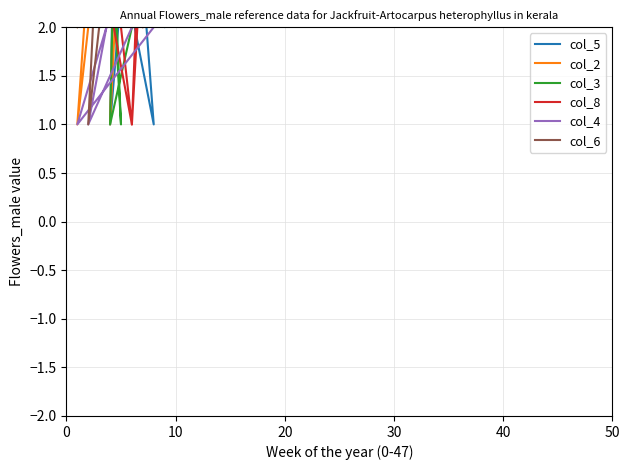

What are all the series names shown in the legend?

col_5, col_2, col_3, col_8, col_4, col_6